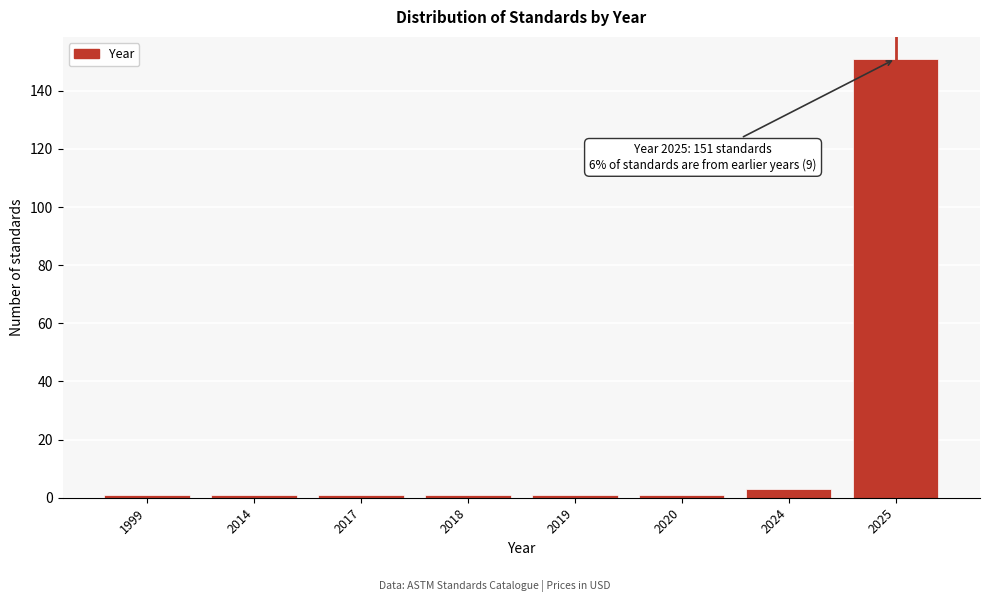

Reading right to left, transcribe all the data shown in this chart.

2025=151	2024=3	2020=1	2019=1	2018=1	2017=1	2014=1	1999=1